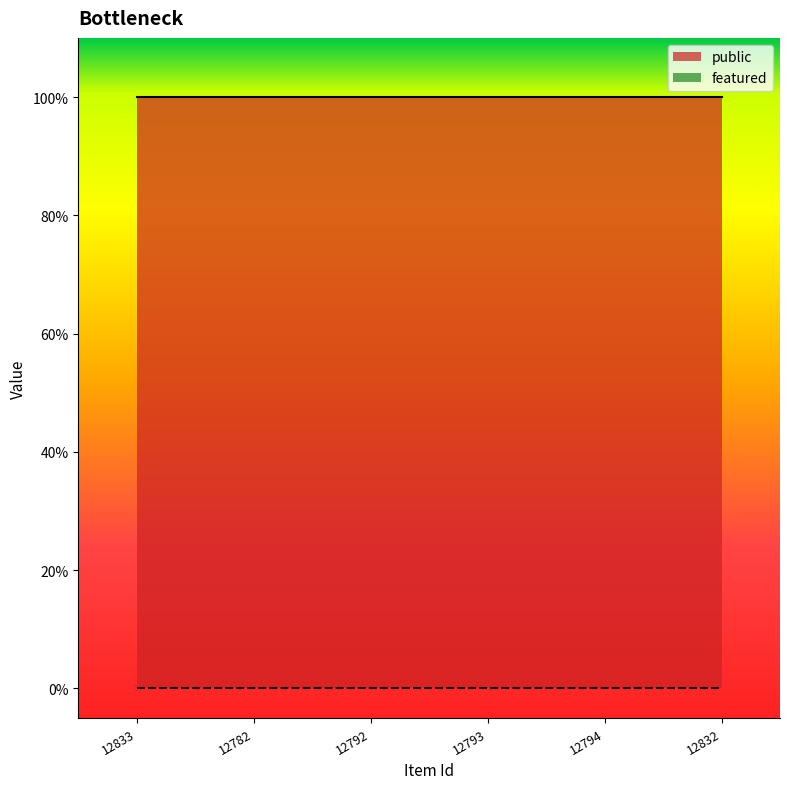

True or false: public and featured intersect in this chart.

False